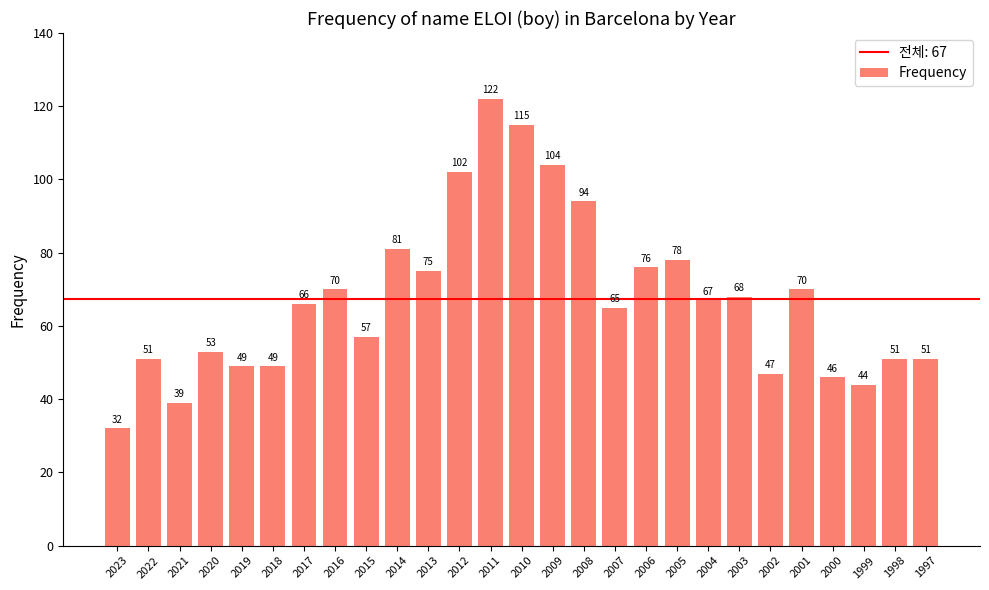

Is it true that the value at 2001 is 70?

True